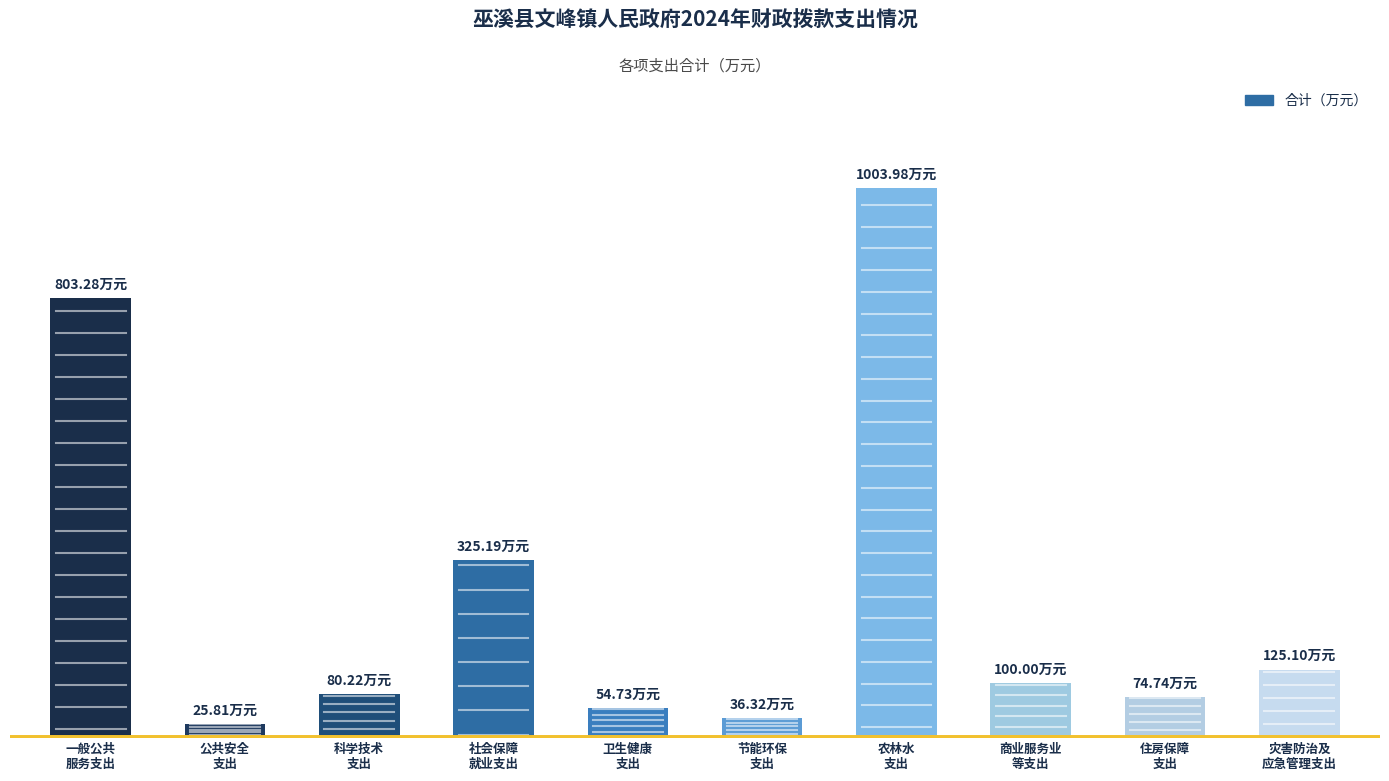

Which category has the lowest value across all series?

公共安全支出